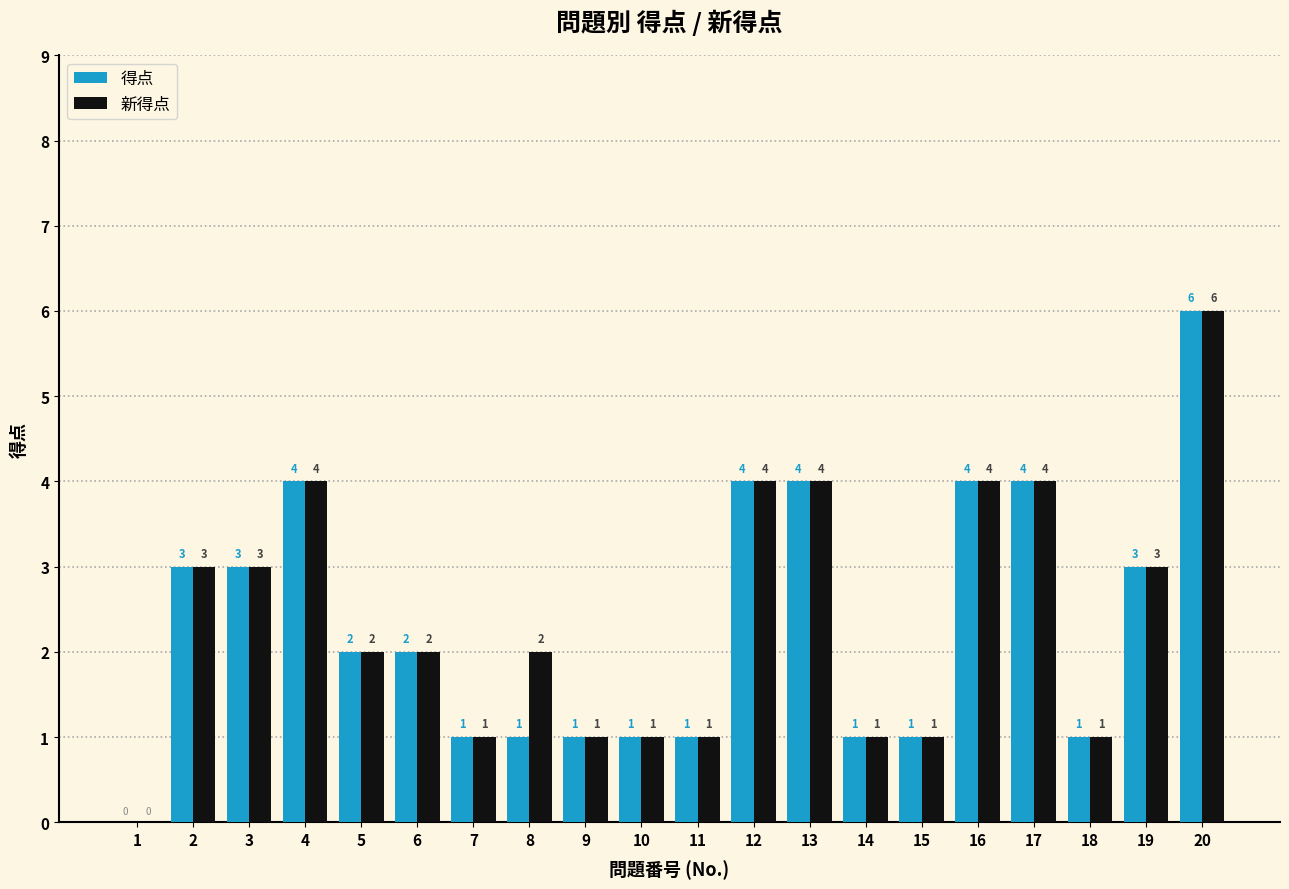

How many values in 得点 are above zero?

19